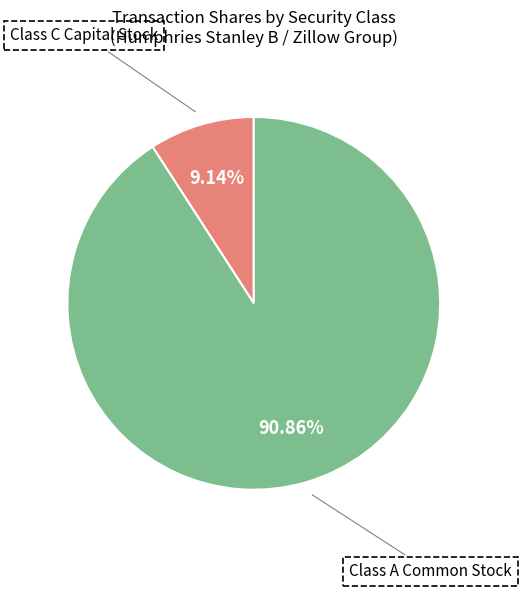

Which has a higher value, Class C Capital Stock or Class A Common Stock?

Class A Common Stock